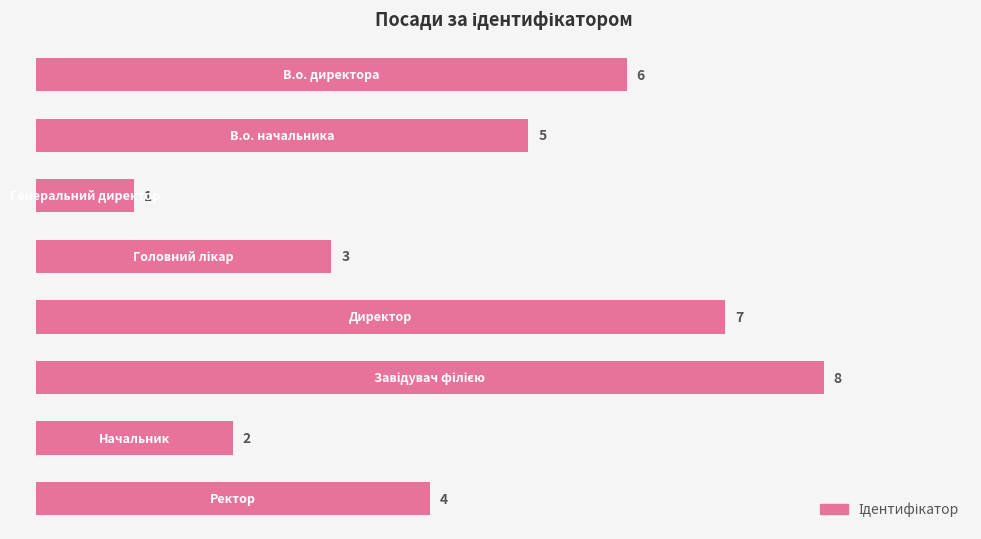

What is the difference between the second highest and minimum values?

6